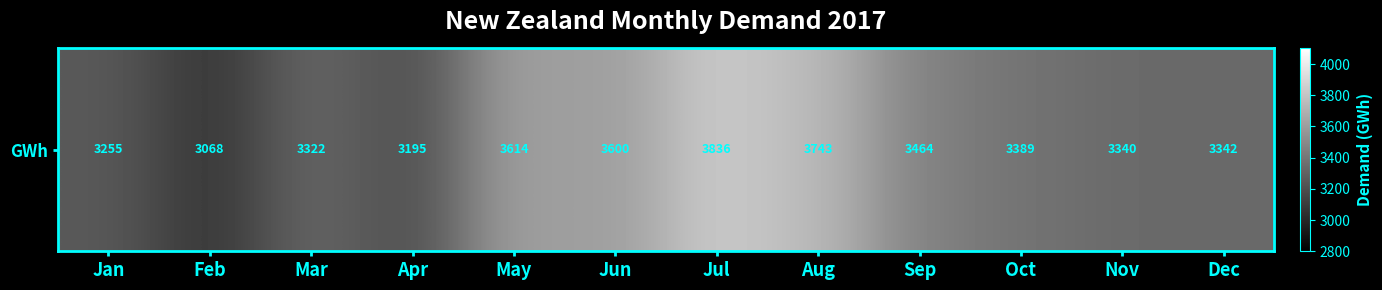

Rank the categories by value from lowest to highest.

Feb, Apr, Jan, Mar, Nov, Dec, Oct, Sep, Jun, May, Aug, Jul